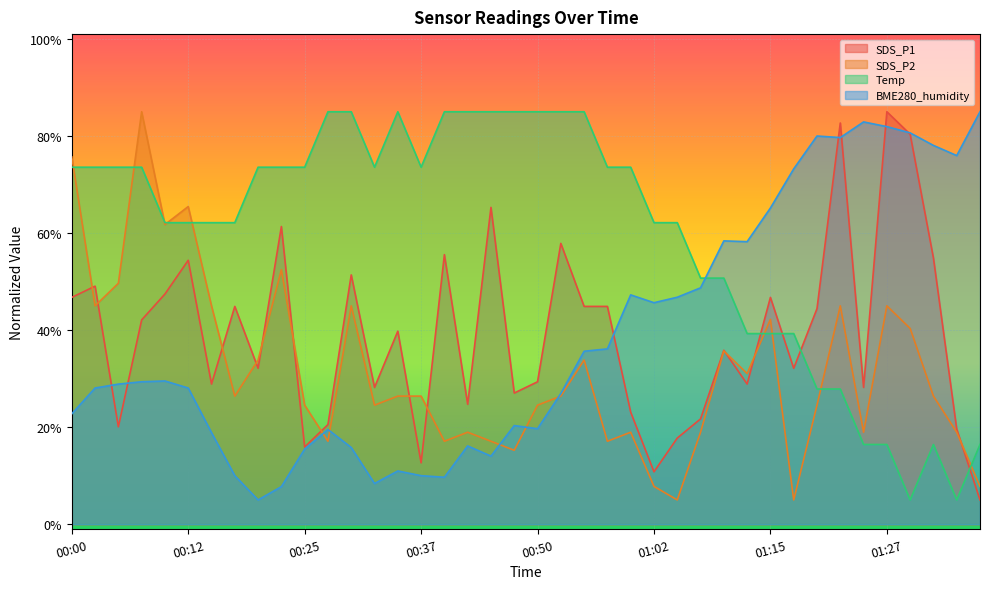

Rank the series at 00:50 from highest to lowest value.

Temp, SDS_P1, SDS_P2, BME280_humidity